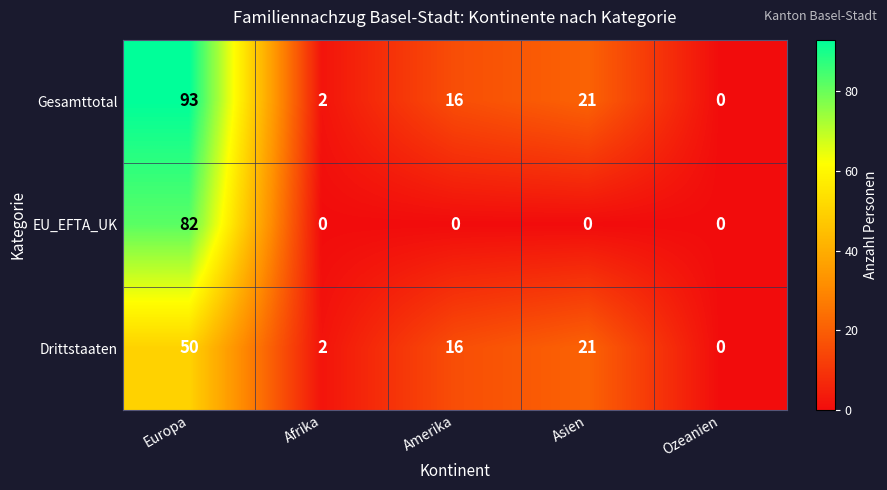

What is the spread (max minus min) of values at Afrika?

2